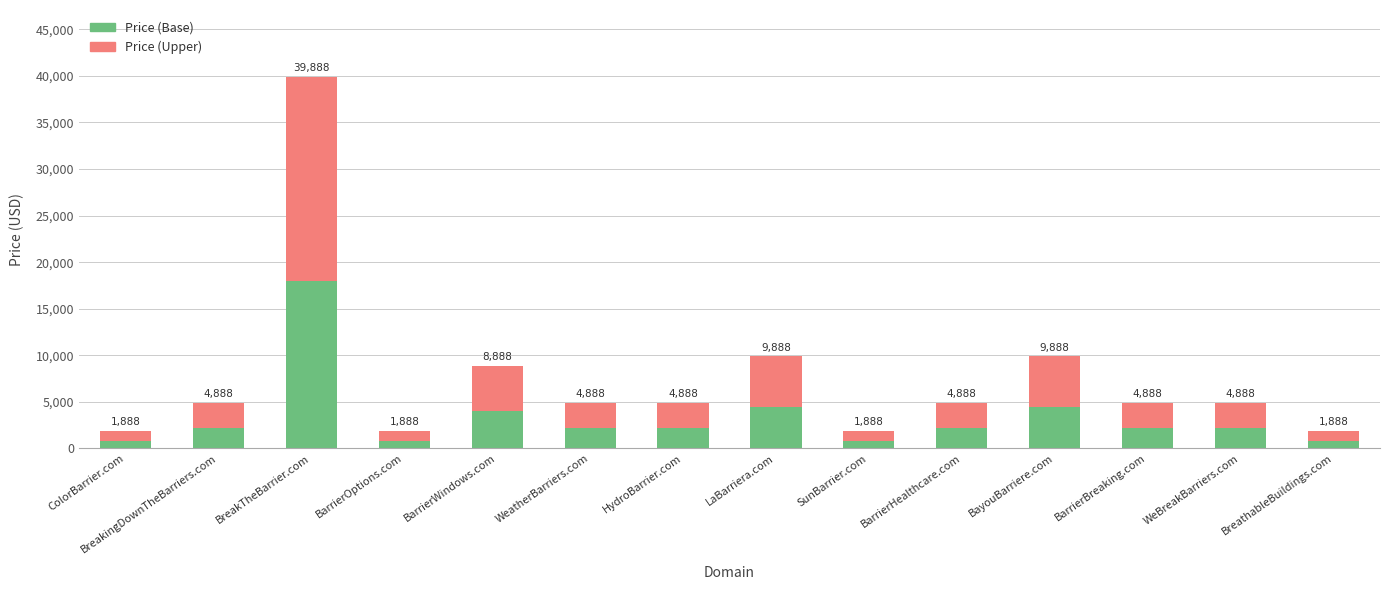

Where does the Price (Base) series first go above 2199?

BreakingDownTheBarriers.com